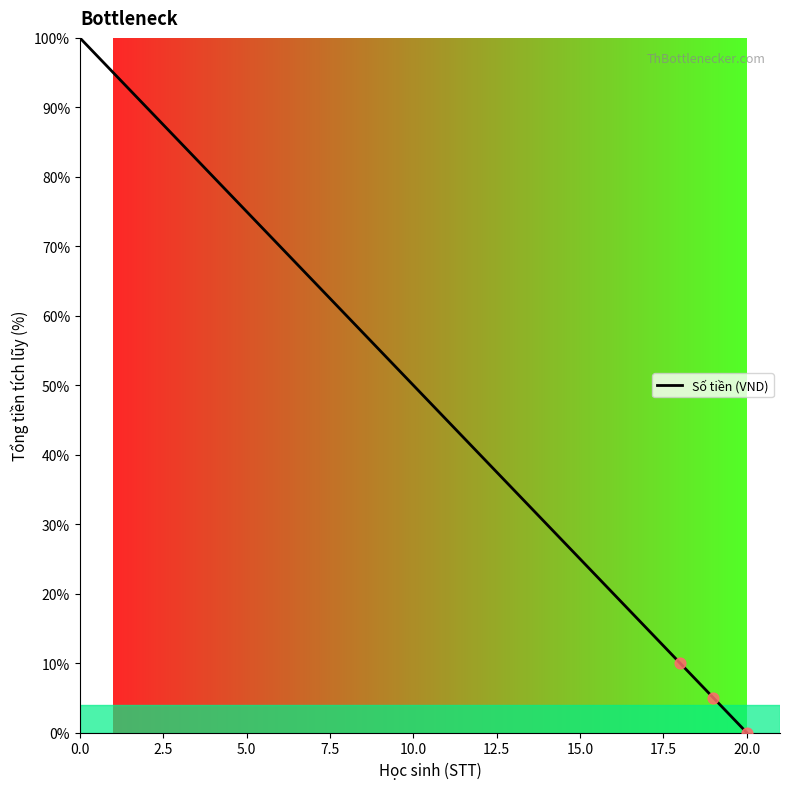

What is the difference between the maximum and minimum values?

100.0